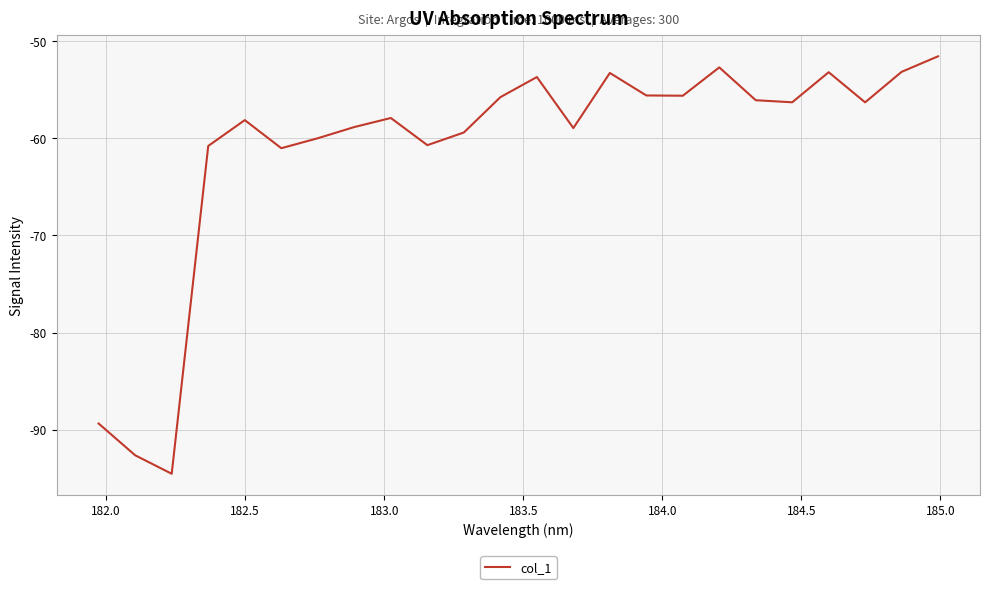

What is the minimum value shown in the chart?

-94.5